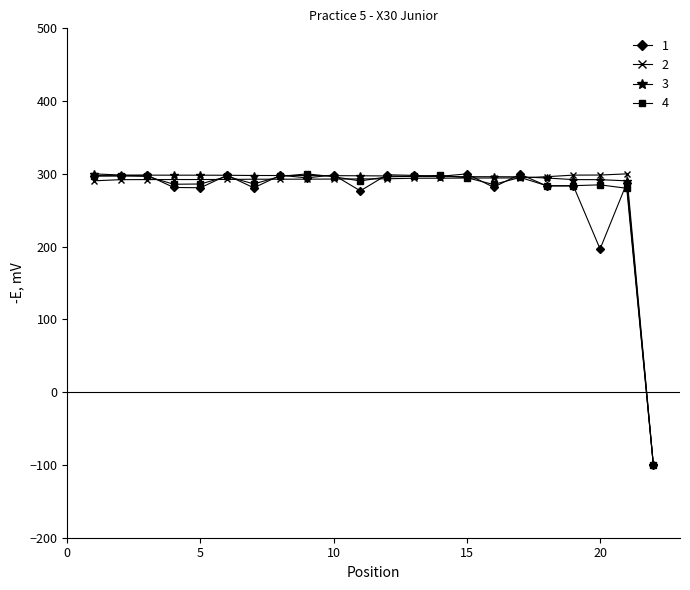

What is the lowest value of the 4 series?

-100.0